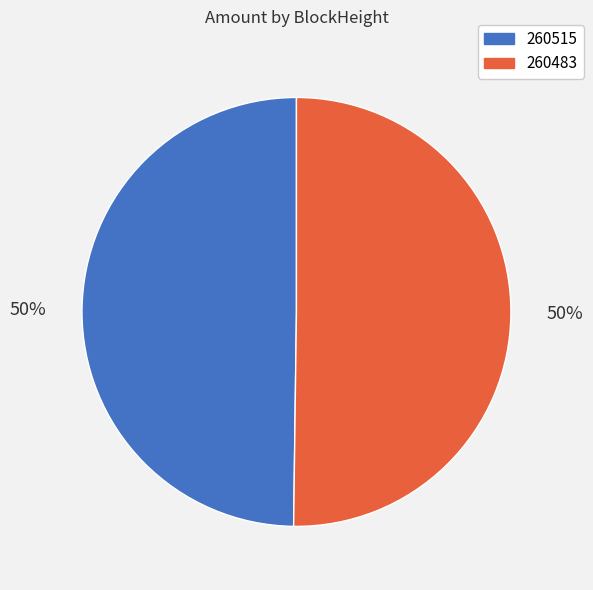

To the nearest percent, what is the difference between the largest and smallest slice percentages?

0%